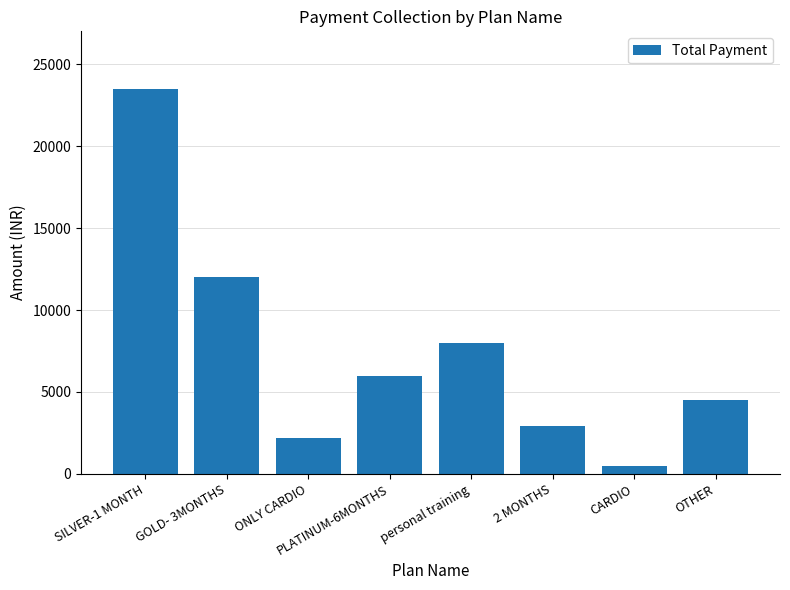

Approximately how many times larger is the value at personal training compared to ONLY CARDIO?

3.6